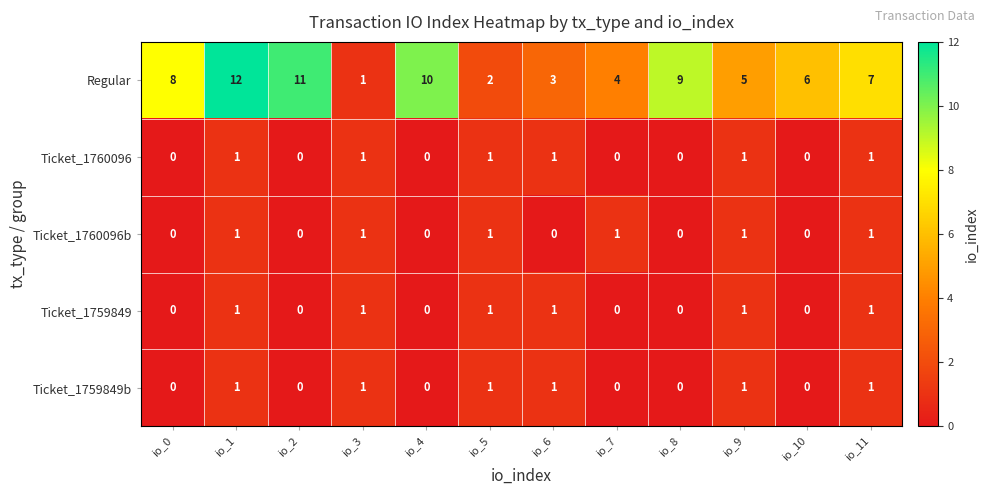

Between io_2 and io_9, which series saw the biggest shift?

Regular